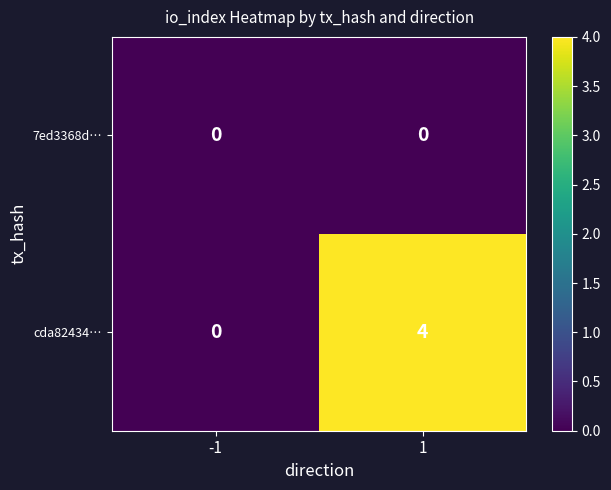

How many data points does each series have?

2